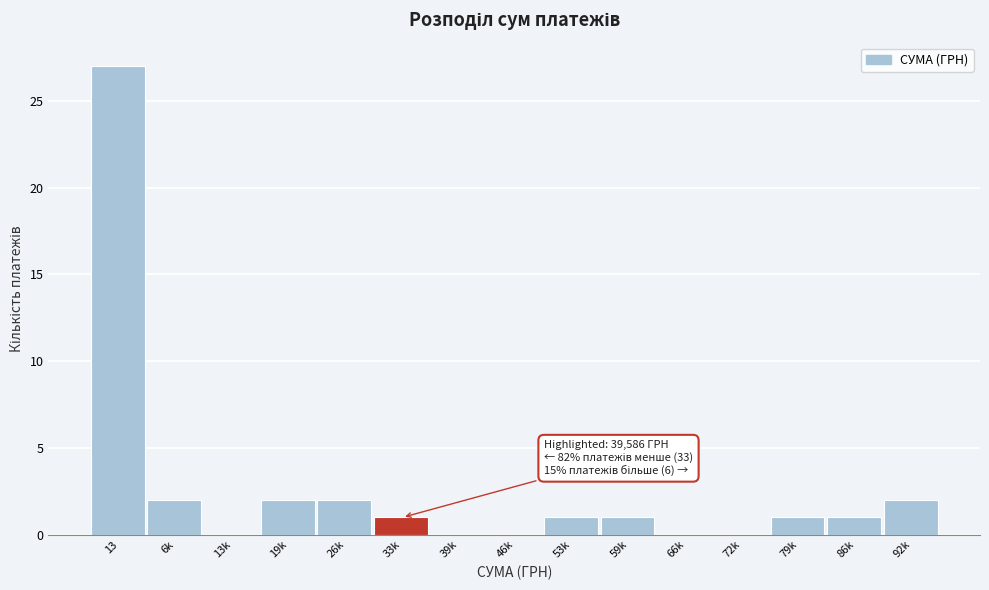

Reading left to right, what are all the values shown in this chart?

13=27	6k=2	13k=0	19k=2	26k=2	33k=1	39k=0	46k=0	53k=1	59k=1	66k=0	72k=0	79k=1	86k=1	92k=2